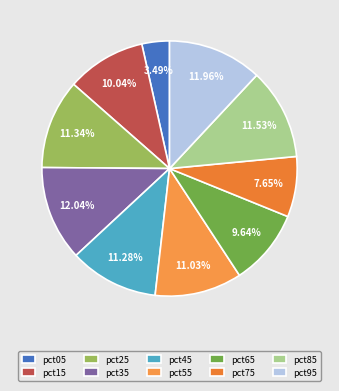

Between pct15 and pct35, which is larger?

pct35